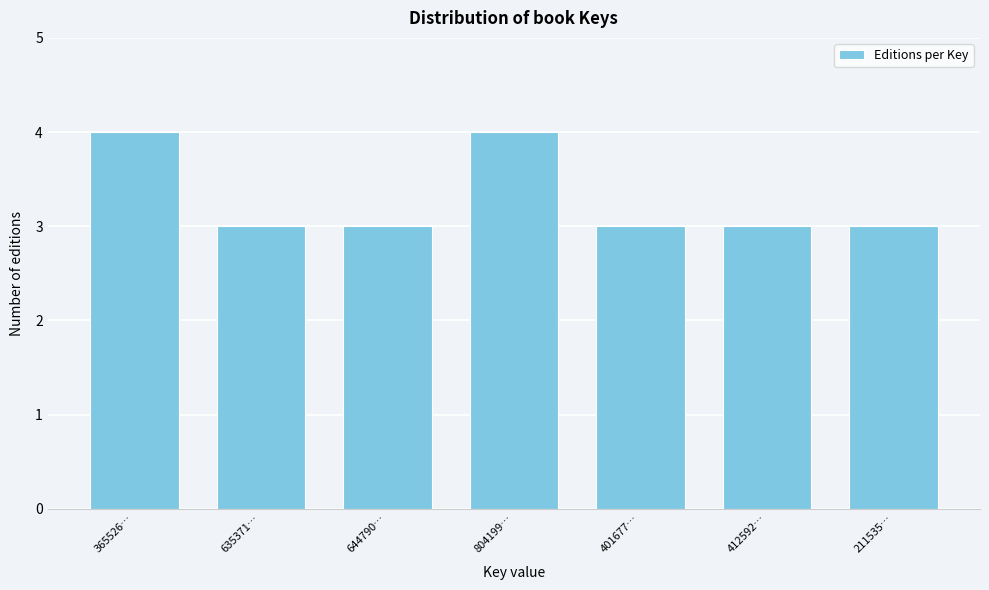

Reading left to right, what are all the values shown in this chart?

365526…=4	635371…=3	644790…=3	804199…=4	401677…=3	412592…=3	211535…=3